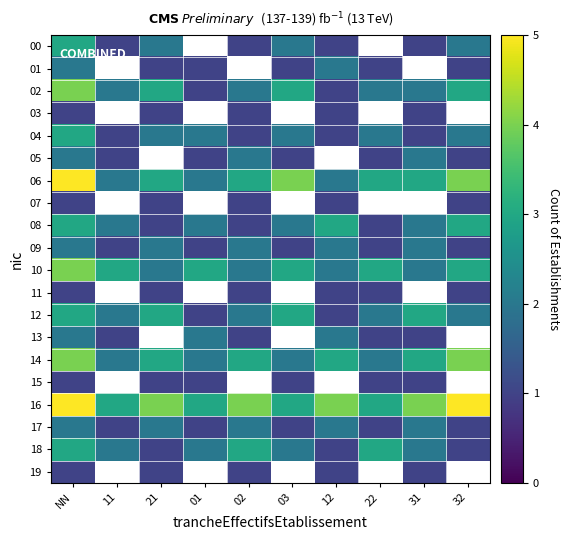

What is the approximate value of 06 at 31?

3.0